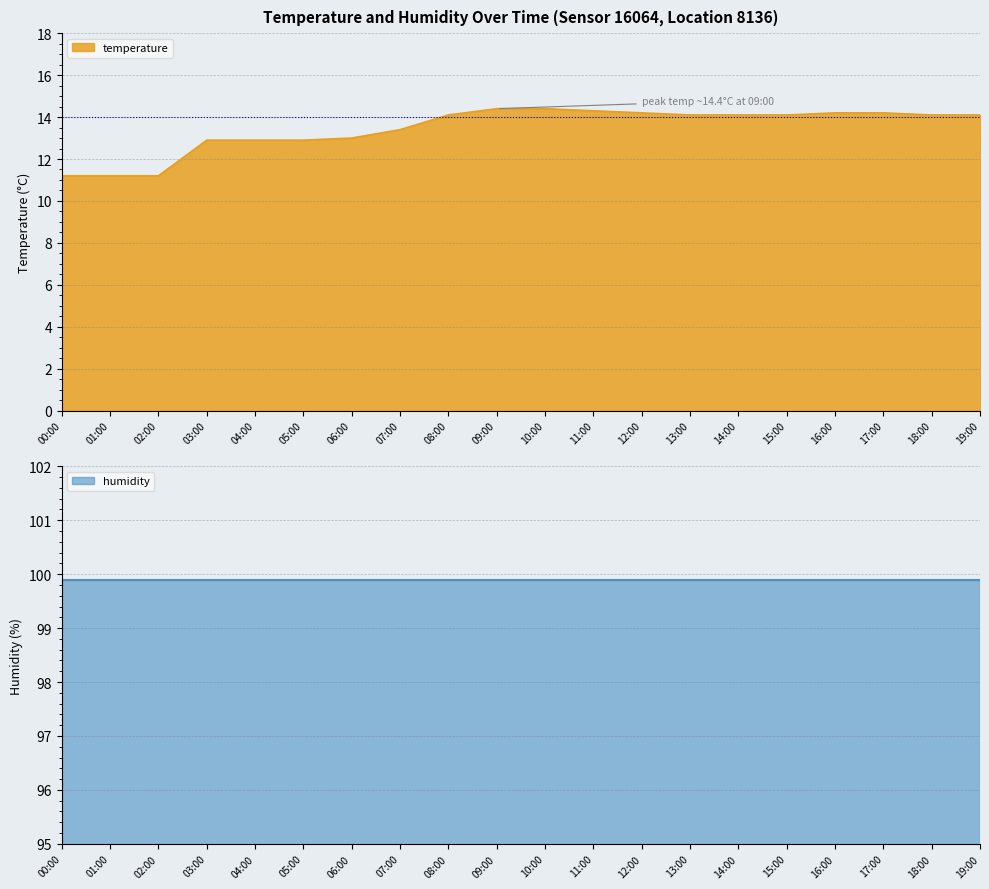

Does the chart have visible grid lines?

Yes